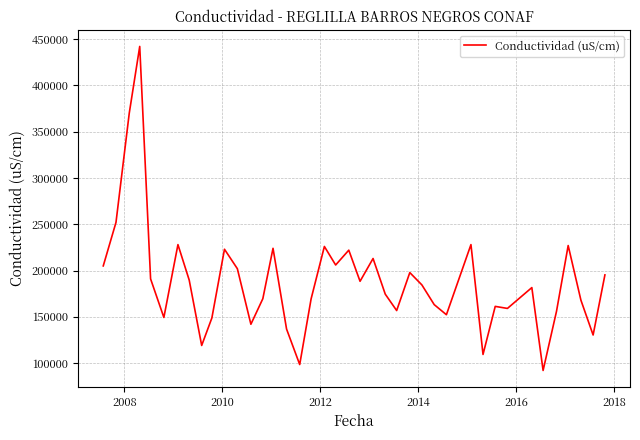

What is the difference between the maximum and minimum values?

349900